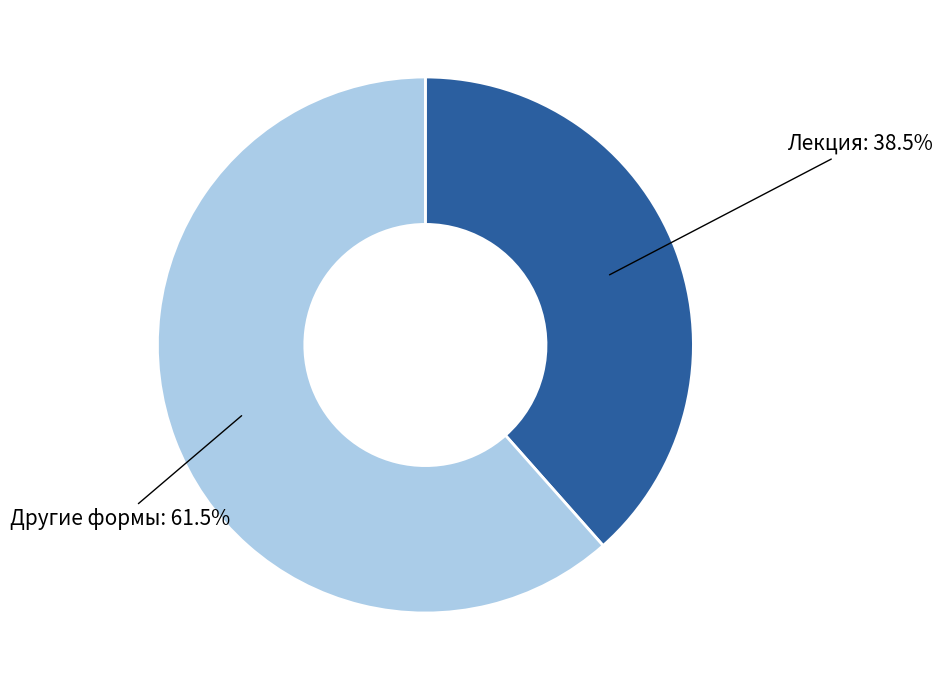

Is there any slice that represents more than half of the pie?

Yes